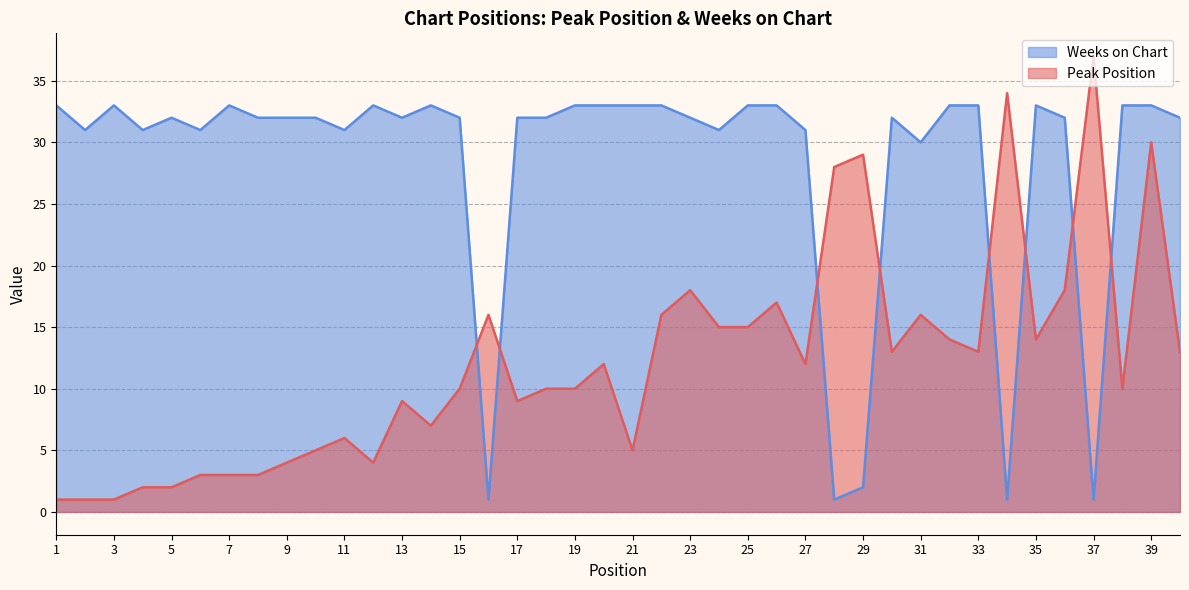

The Weeks on Chart series shows 33 at 22. True or false?

True